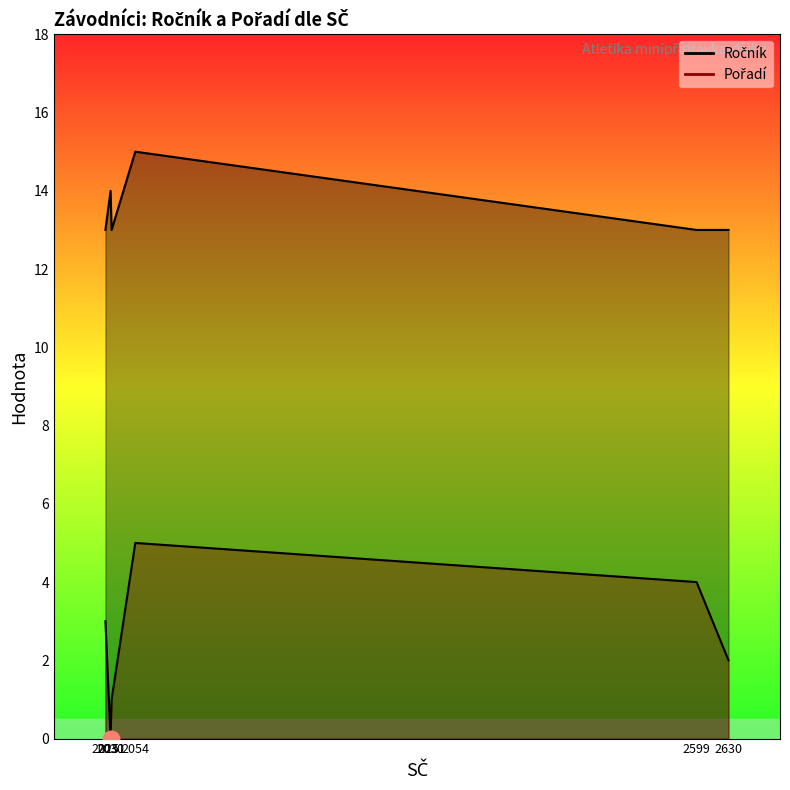

At which label is Pořadí closest to 2?

2630